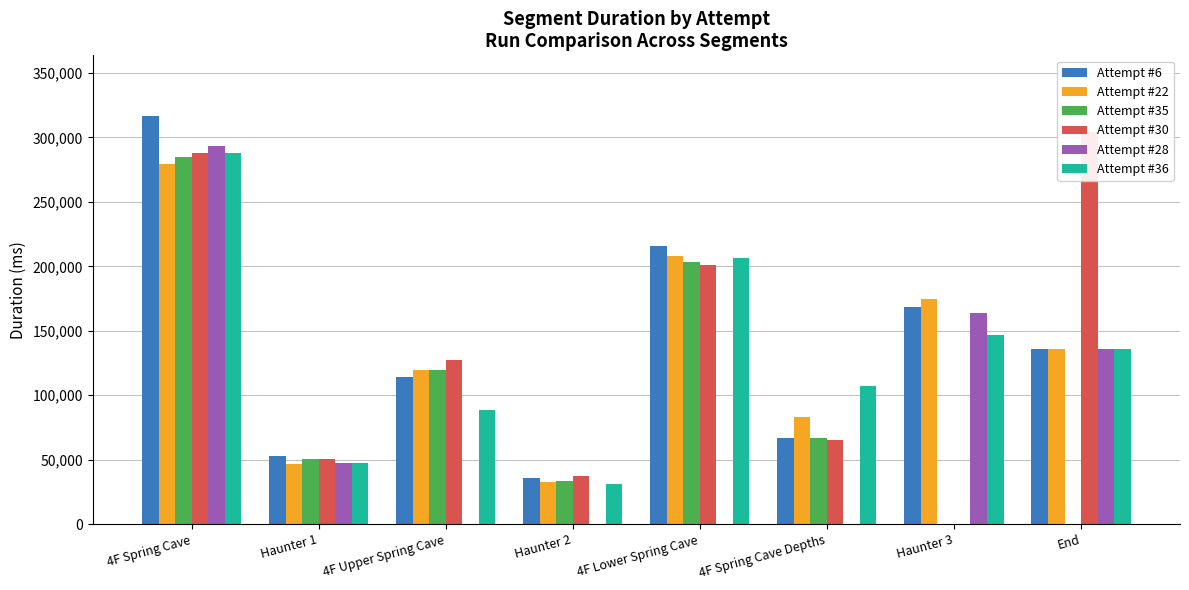

True or false: Attempt #22 has a value of 11978.3 at Haunter 2.

False